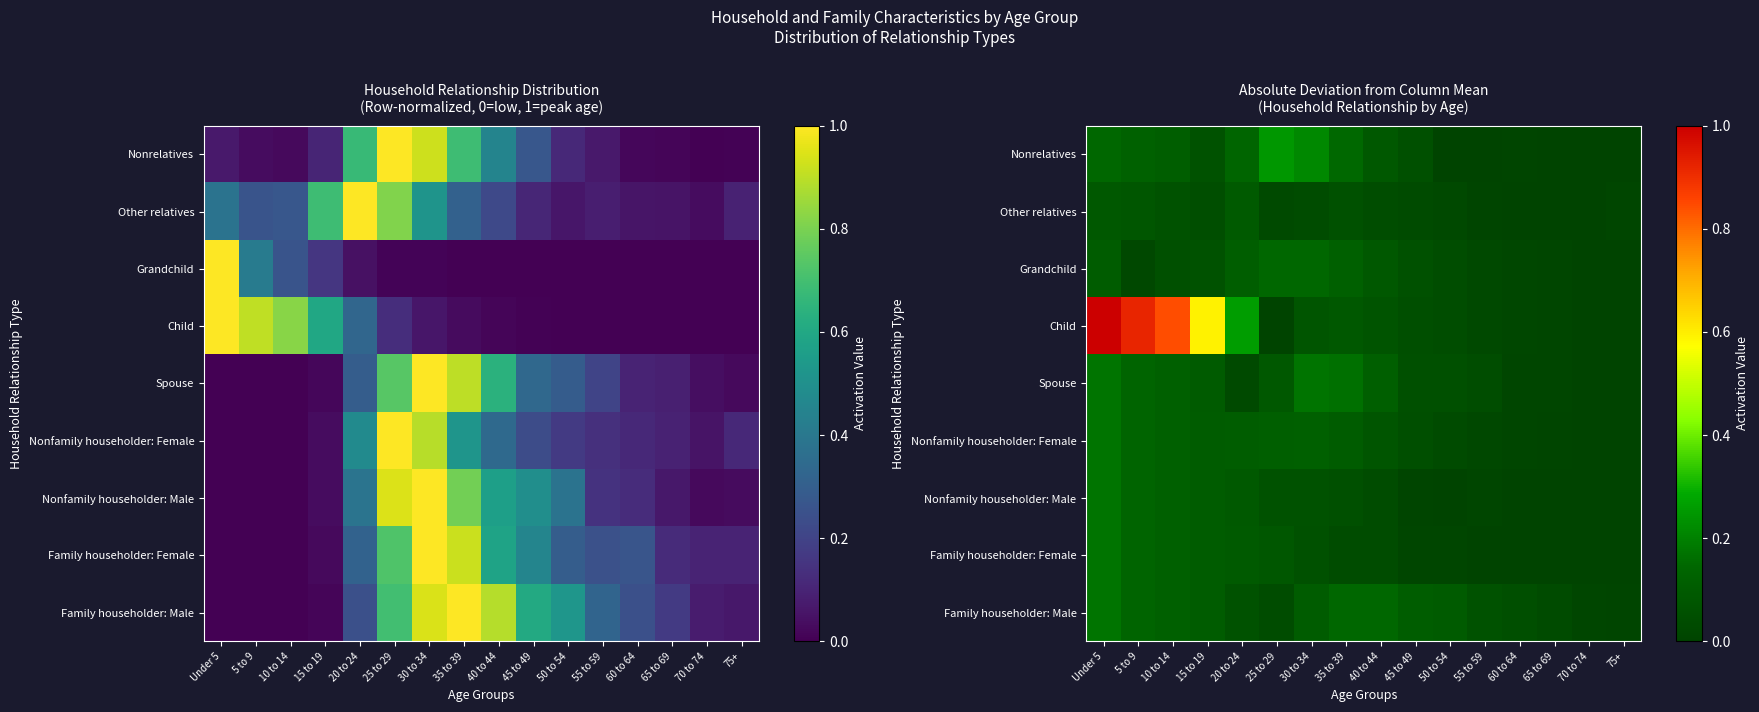

Which category has the highest value in the Grandchild series?

30 to 34